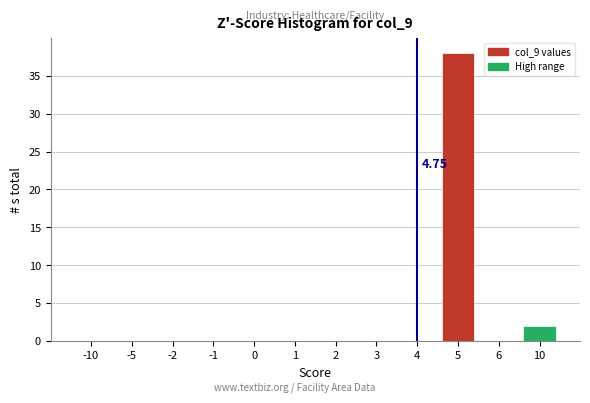

What is the change in value from 0 to 5?

+38